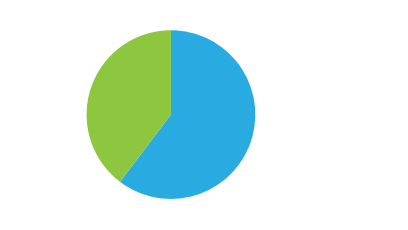

To the nearest percent, what is the difference between the City Clerk and City Administrator slice percentages?

21%